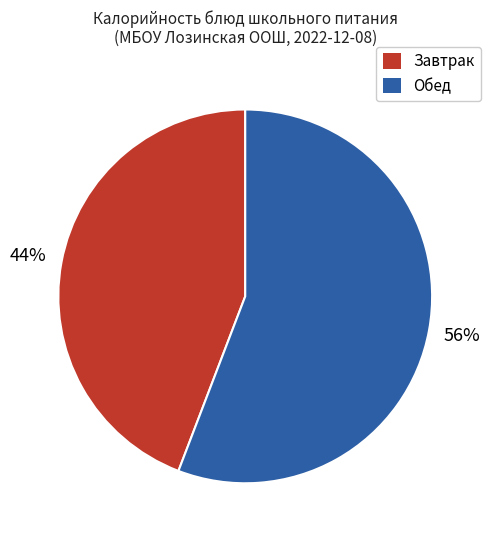

How many segments does this pie chart have?

2